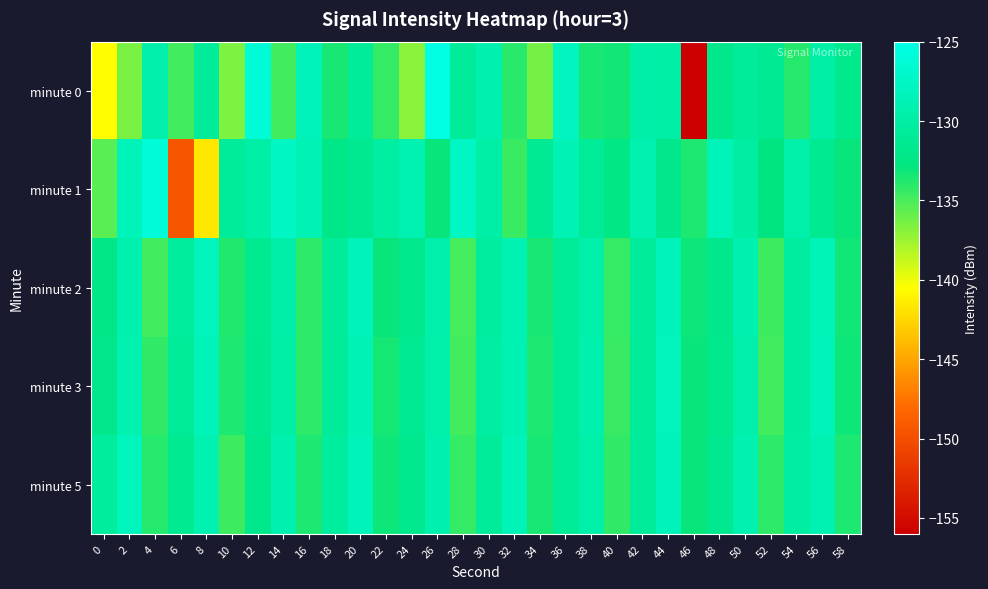

Reading left to right, transcribe all the data shown in this chart.

minute 0: 0=-140.6	2=-136.5	4=-129.4	6=-134.8	8=-130.7	10=-136.5	12=-126.1	14=-134.7	16=-128.3	18=-133.5	20=-130.6	22=-134.4	24=-136.9	26=-125.2	28=-130.7	30=-129.2	32=-134.1	34=-136.3	36=-127.9	38=-133.5	40=-133.3	42=-129.6	44=-129.8	46=-155.9	48=-132.0	50=-130.6	52=-131.2	54=-133.8	56=-129.8	58=-131.7
minute 1: 0=-135.5	2=-128.5	4=-126.0	6=-149.4	8=-141.7	10=-130.6	12=-129.8	14=-127.7	16=-128.7	18=-132.1	20=-131.5	22=-130.2	24=-128.9	26=-133.1	28=-127.6	30=-129.8	32=-134.5	34=-131.2	36=-128.7	38=-130.9	40=-132.3	42=-129.1	44=-131.8	46=-133.6	48=-128.4	50=-130.1	52=-132.7	54=-129.5	56=-131.3	58=-133.0
minute 2: 0=-132.1	2=-129.3	4=-134.7	6=-130.5	8=-128.2	10=-133.8	12=-131.4	14=-129.7	16=-134.2	18=-130.8	20=-128.5	22=-133.1	24=-131.7	26=-129.4	28=-134.9	30=-130.3	32=-128.8	34=-133.5	36=-131.1	38=-129.6	40=-134.4	42=-130.7	44=-128.3	46=-133.2	48=-131.8	50=-129.2	52=-134.6	54=-130.4	56=-128.6	58=-133.3
minute 3: 0=-131.9	2=-129.1	4=-134.3	6=-130.9	8=-128.4	10=-133.7	12=-131.5	14=-129.8	16=-134.1	18=-130.6	20=-128.7	22=-133.4	24=-131.2	26=-129.5	28=-134.8	30=-130.2	32=-128.9	34=-133.6	36=-131.0	38=-129.3	40=-134.5	42=-130.8	44=-128.2	46=-133.1	48=-131.7	50=-129.4	52=-134.7	54=-130.3	56=-128.5	58=-133.2
minute 5: 0=-130.5	2=-128.1	4=-133.9	6=-131.3	8=-129.0	10=-134.6	12=-131.8	14=-129.2	16=-133.7	18=-130.4	20=-128.3	22=-133.2	24=-131.6	26=-129.3	28=-134.4	30=-130.7	32=-128.6	34=-133.5	36=-131.1	38=-129.6	40=-134.3	42=-130.6	44=-128.4	46=-133.0	48=-131.5	50=-129.1	52=-134.1	54=-130.2	56=-128.8	58=-133.6